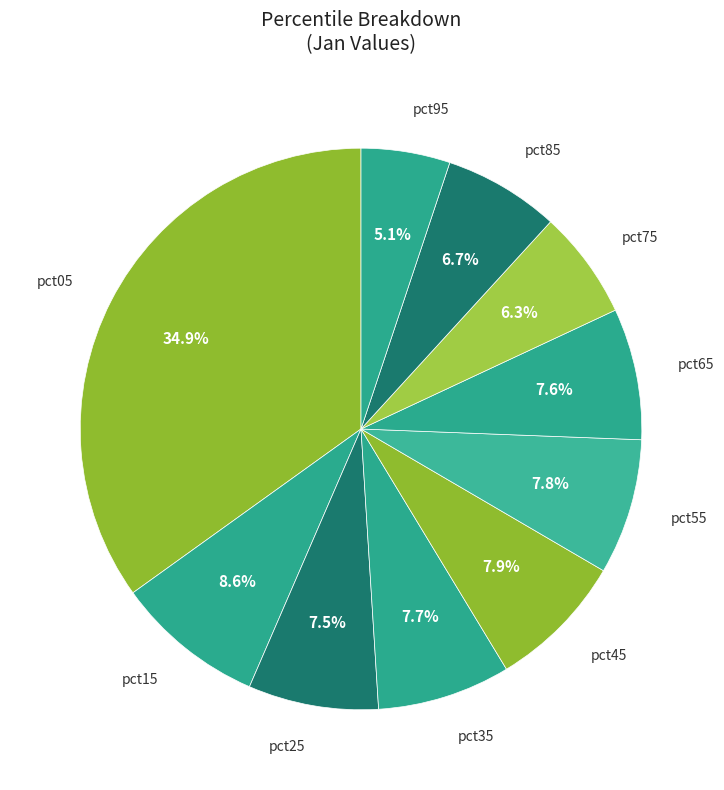

Approximately how many times larger is the value at pct95 compared to pct35?

0.7